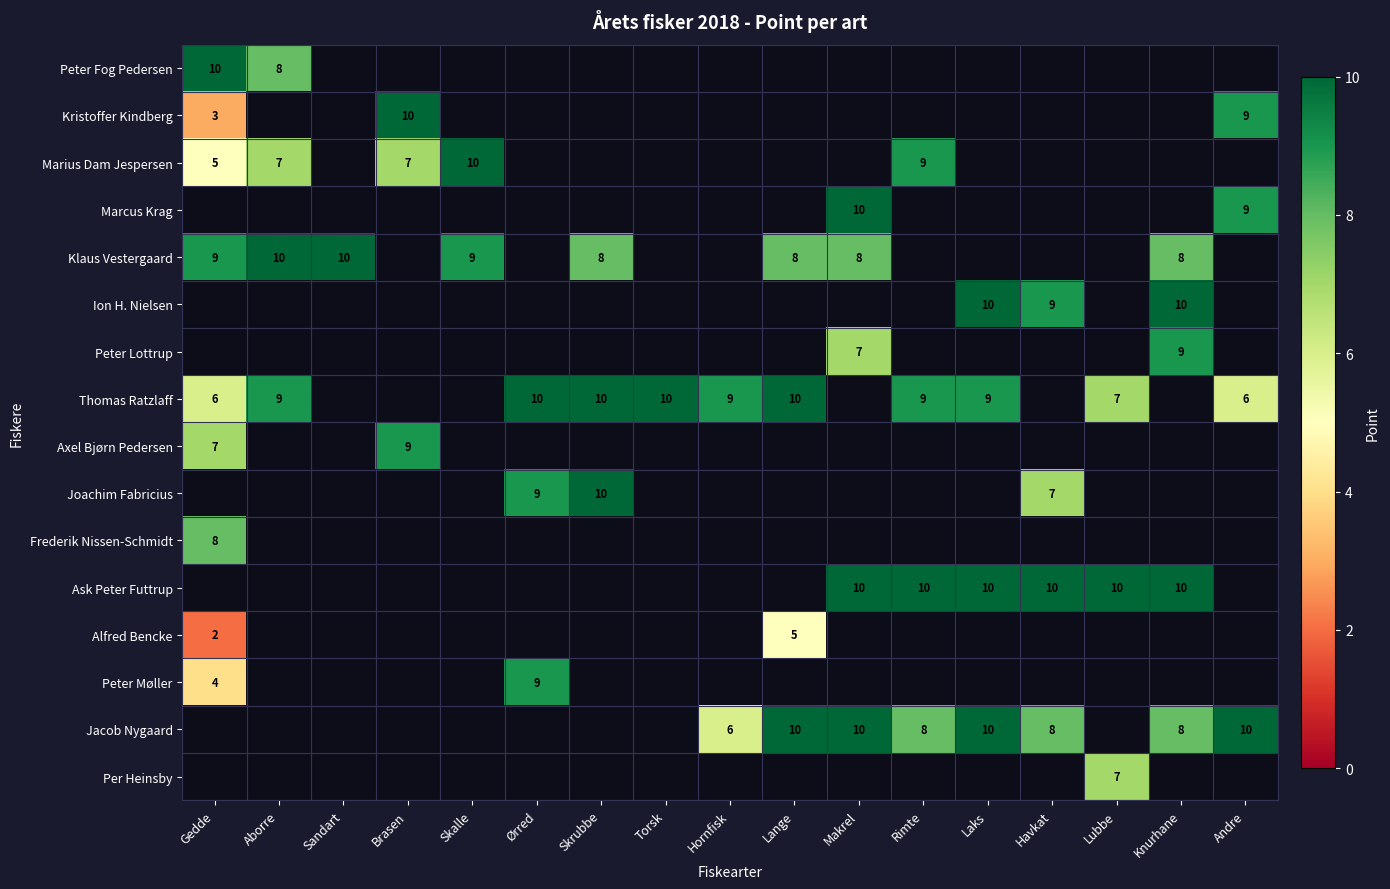

Is it true that Marius Dam Jespersen equals 7 at Brasen?

True